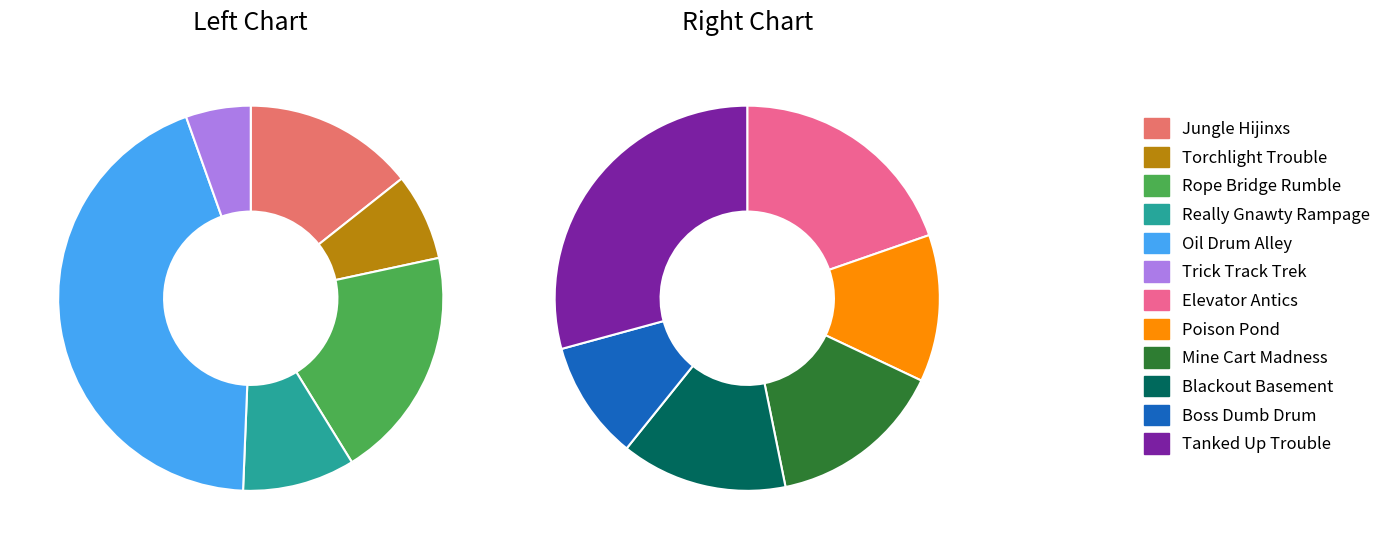

Does Tanked Up Trouble account for over 50% of the chart?

No